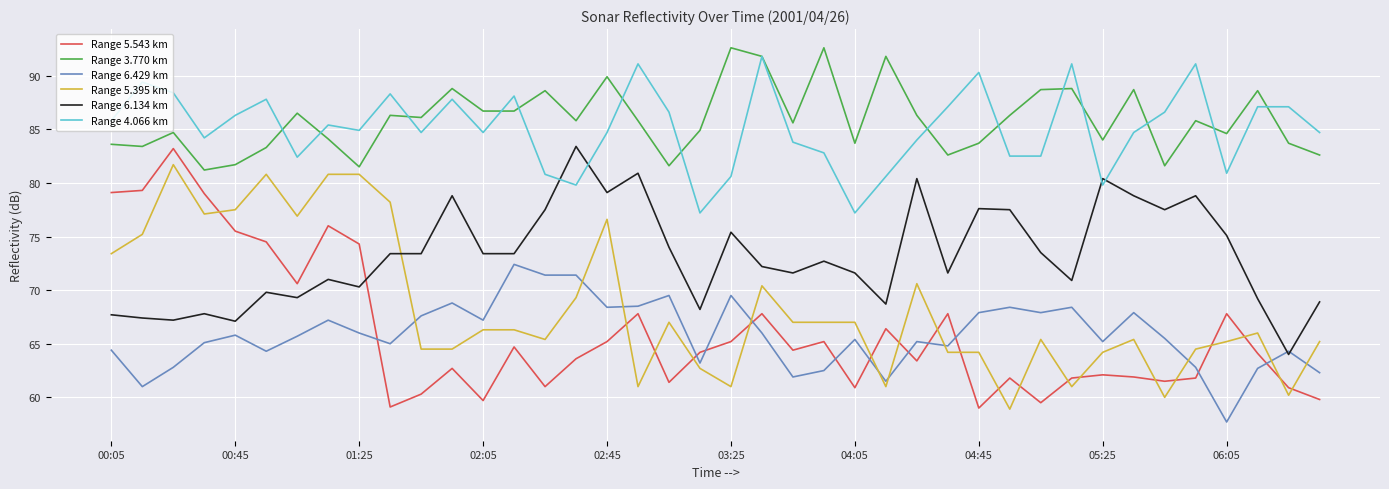

At how many categories does at least one series exceed 64?

40